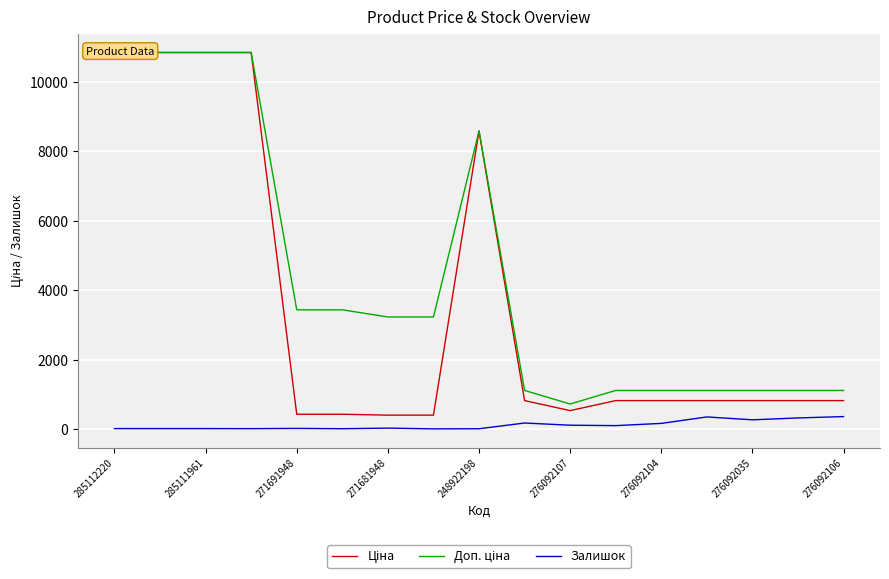

What is the lowest value of the Залишок series?

9